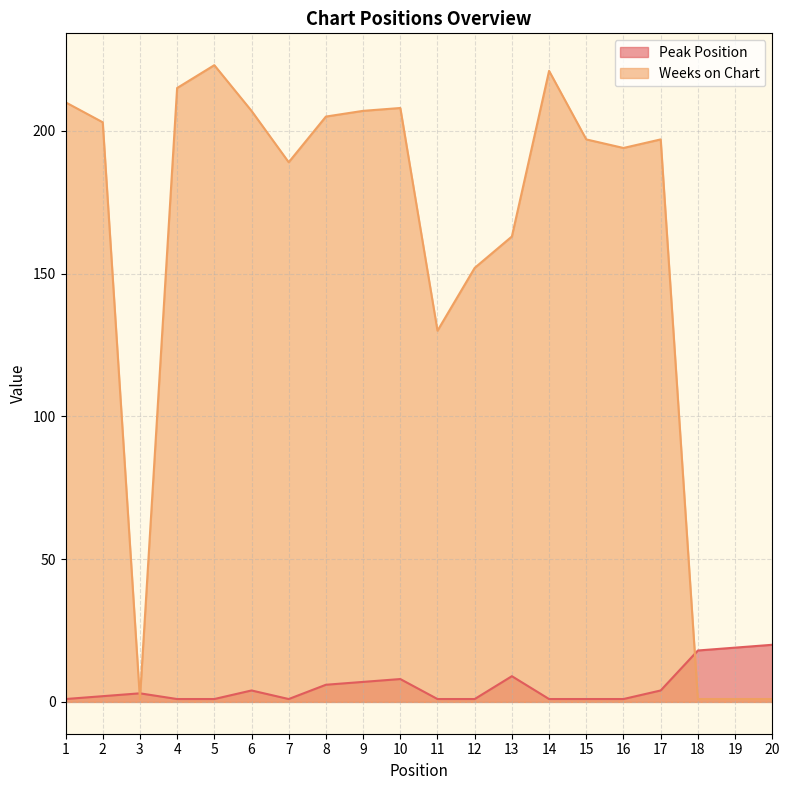

Reading right to left, transcribe all the data shown in this chart.

Peak Position: 20	19	18	4	1	1	1	9	1	1	8	7	6	1	4	1	1	3	2	1
Weeks on Chart: 1	1	1	197	194	197	221	163	152	130	208	207	205	189	207	223	215	1	203	210